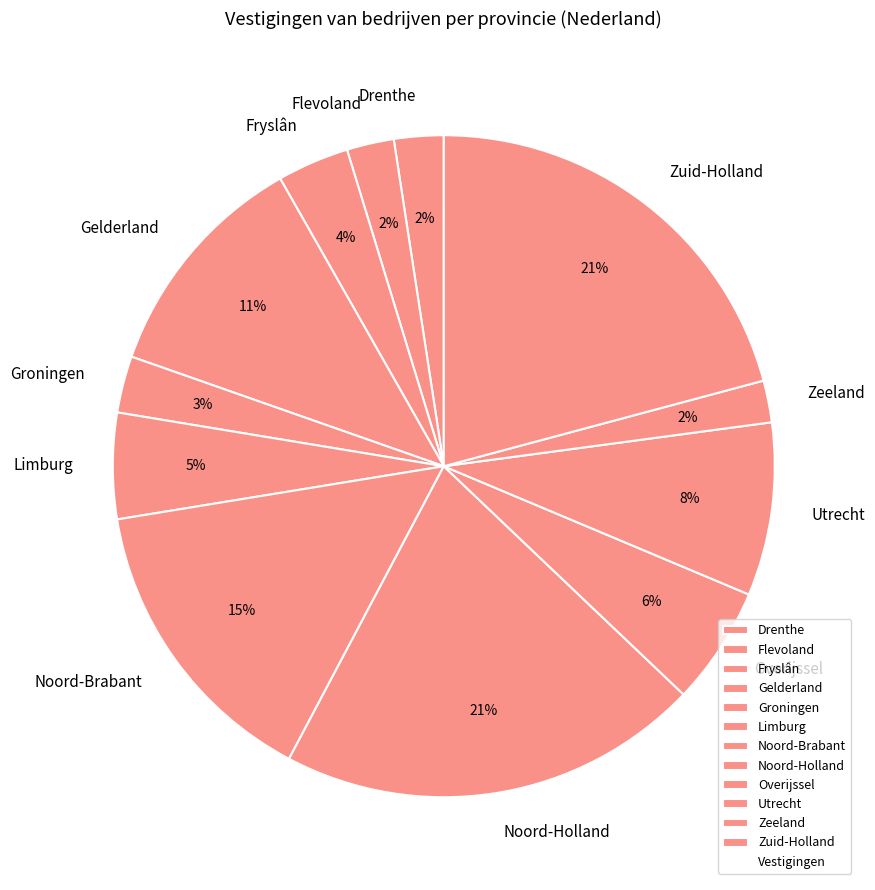

How many segments does this pie chart have?

12